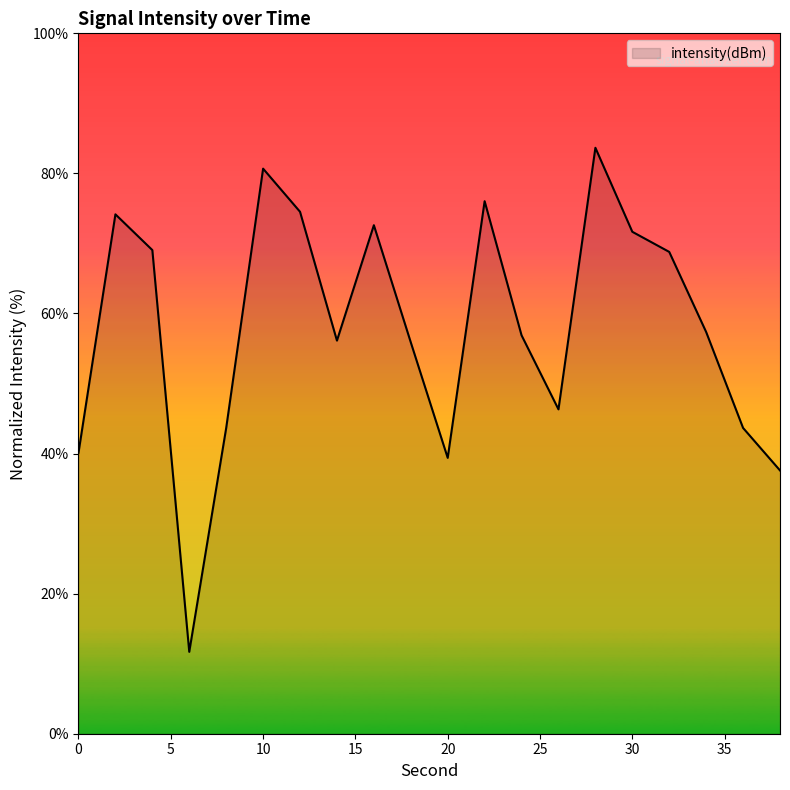

What is the greatest value displayed?

83.7